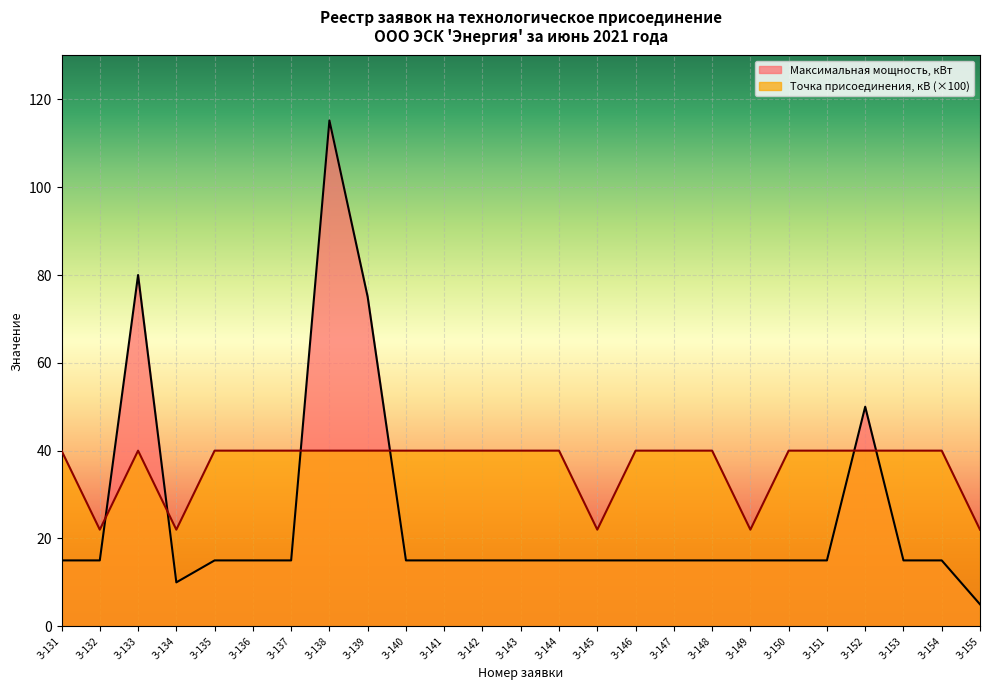

Between З-154 and З-153, which is larger?

З-154